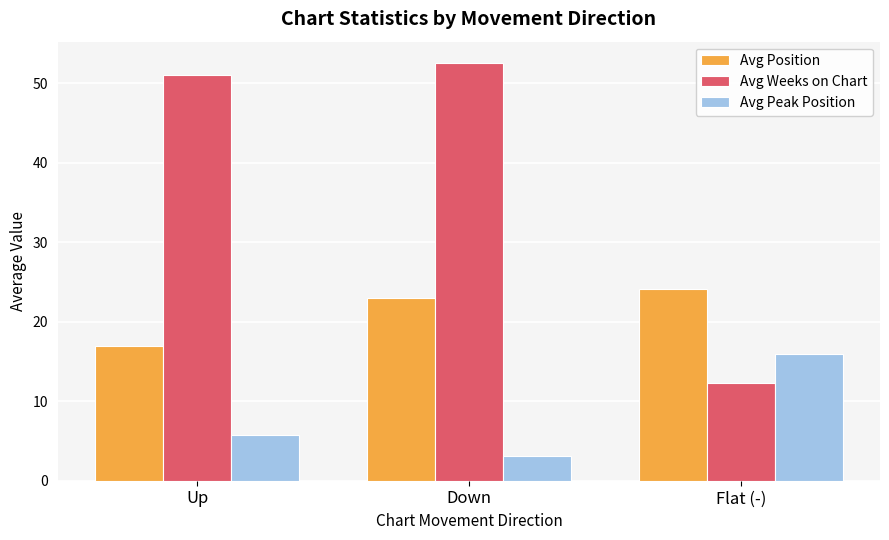

Which series has the widest spread of values?

Avg Weeks on Chart